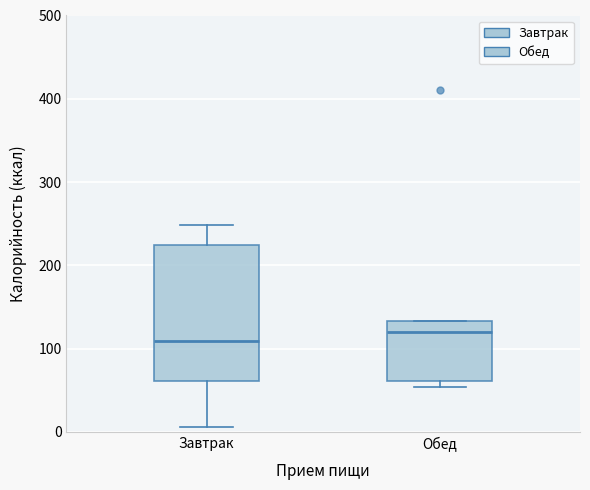

Comparing the boxes themselves (not the whiskers), which one is the tallest?

Завтрак